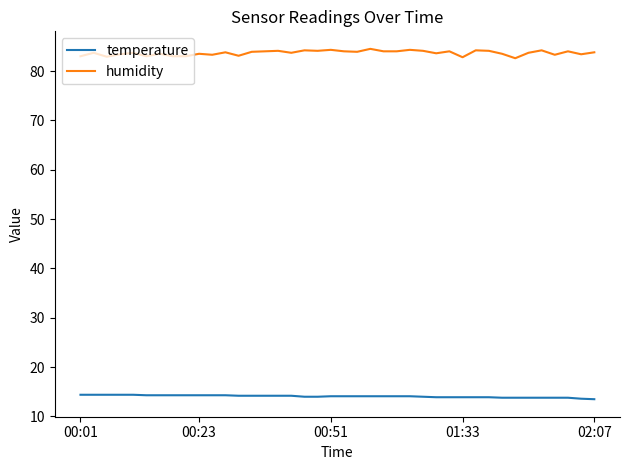

True or false: temperature and humidity cross at least once.

False